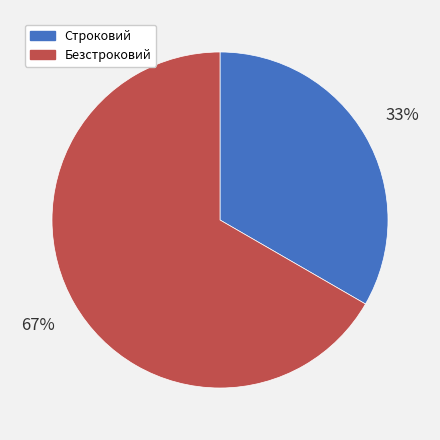

Approximately how many times larger is the value at Безстроковий compared to Строковий?

2.0